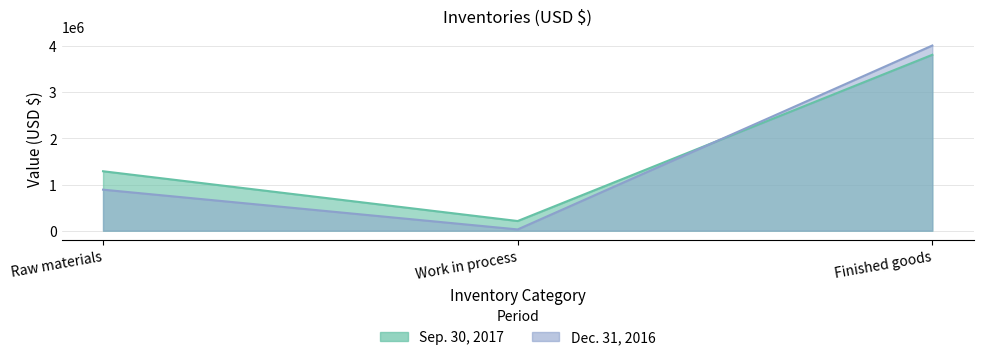

What is the label of the 2nd point from the left?

Work in process